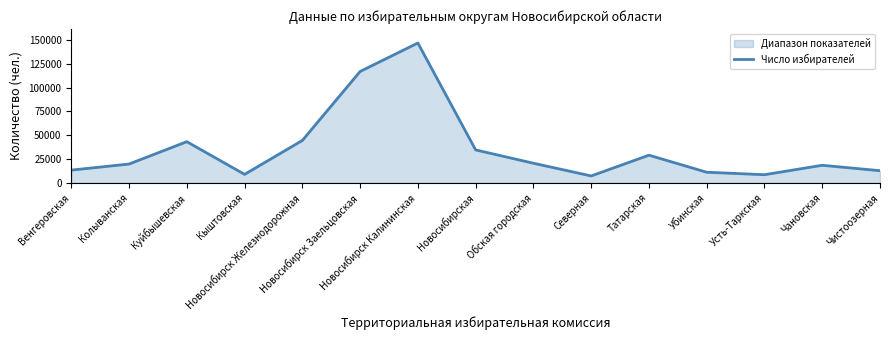

What is the smallest value displayed?

7280